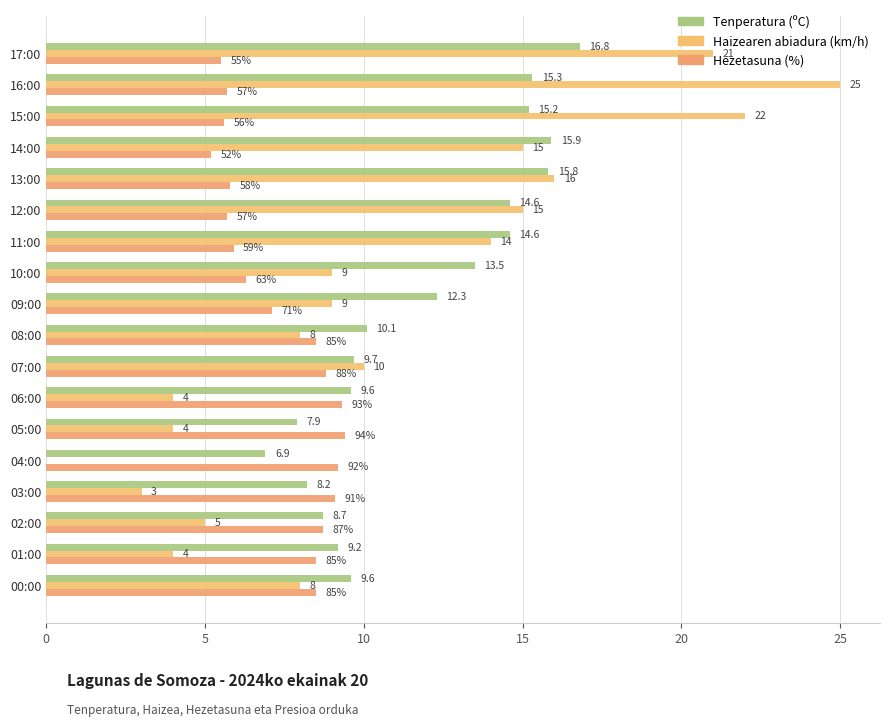

Rank the series by their maximum value, from highest to lowest.

Haizearen abiadura (km/h), Tenperatura (ºC), Hezetasuna (%)